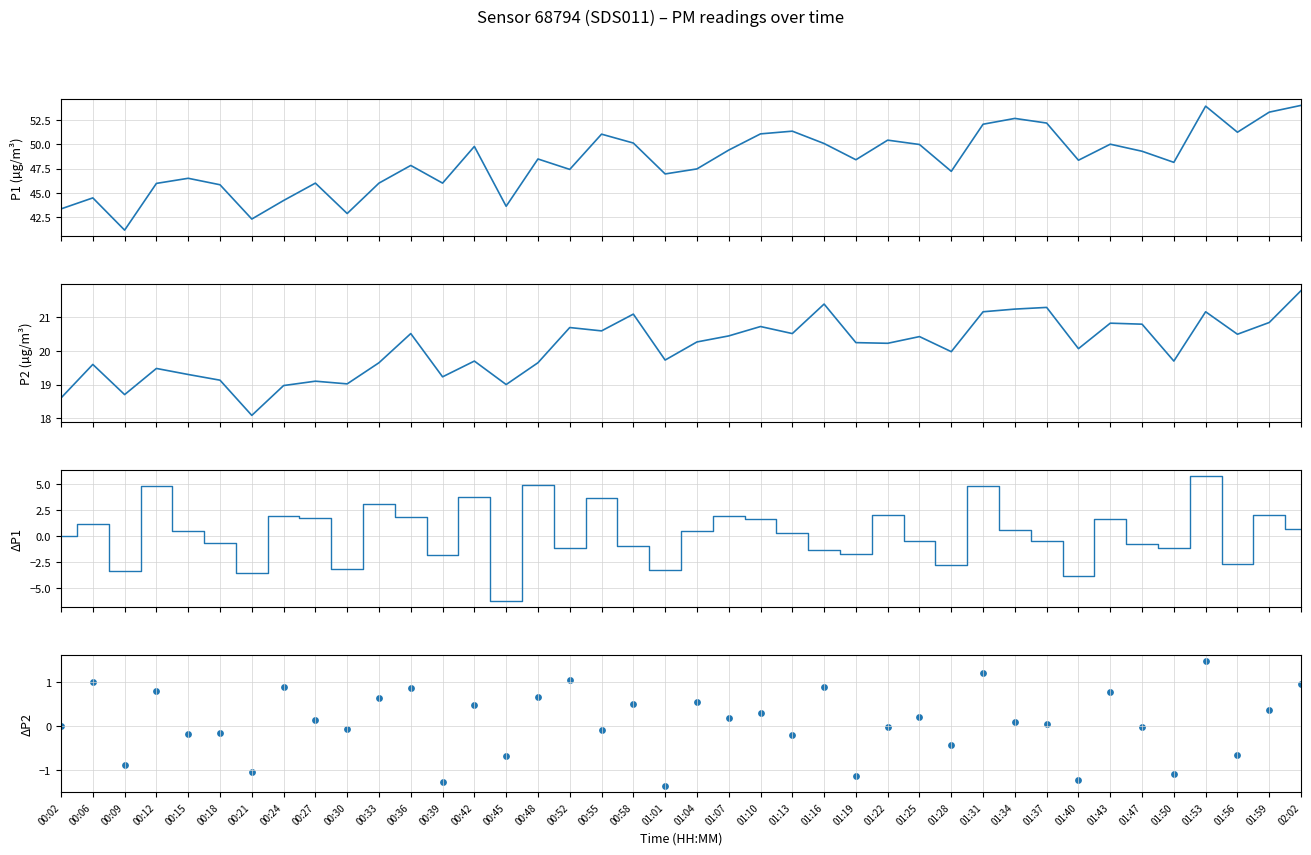

Is the value of P2 at 01:50 greater than the value of ΔP2 at 01:10?

Yes